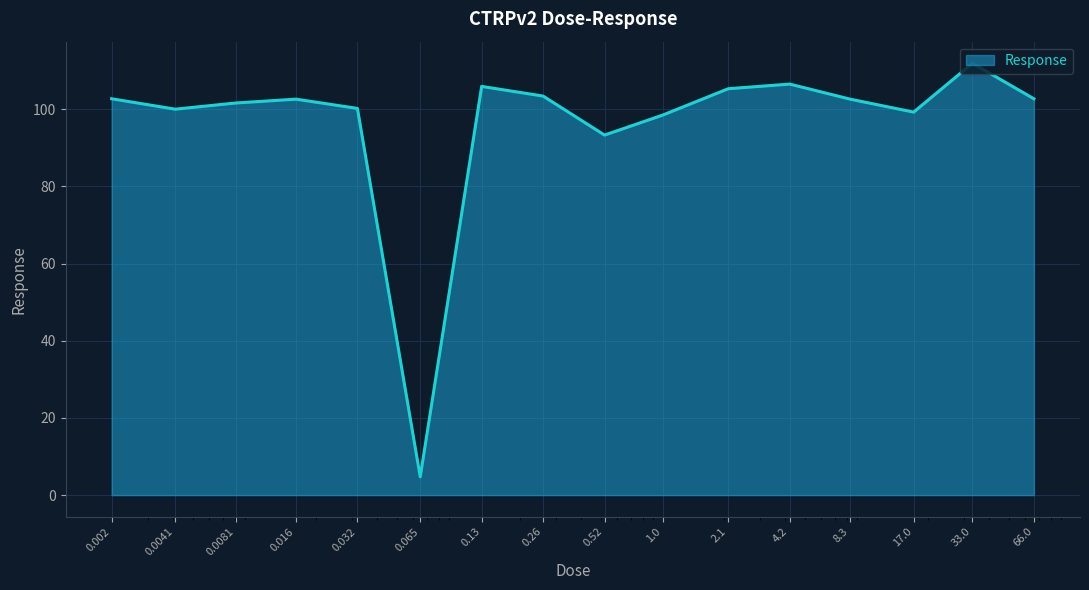

What is the maximum value shown in the chart?

111.9